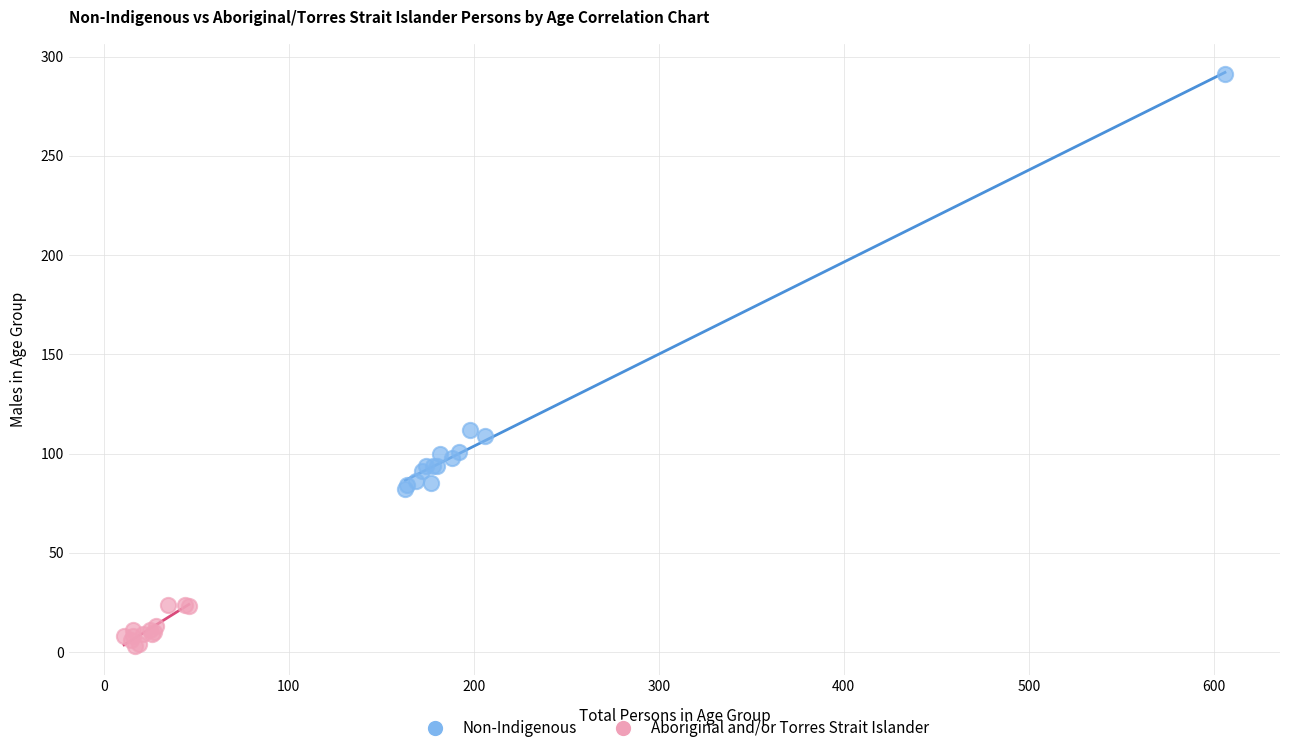

Which series contains the lowest Y value?

Aboriginal and/or Torres Strait Islander